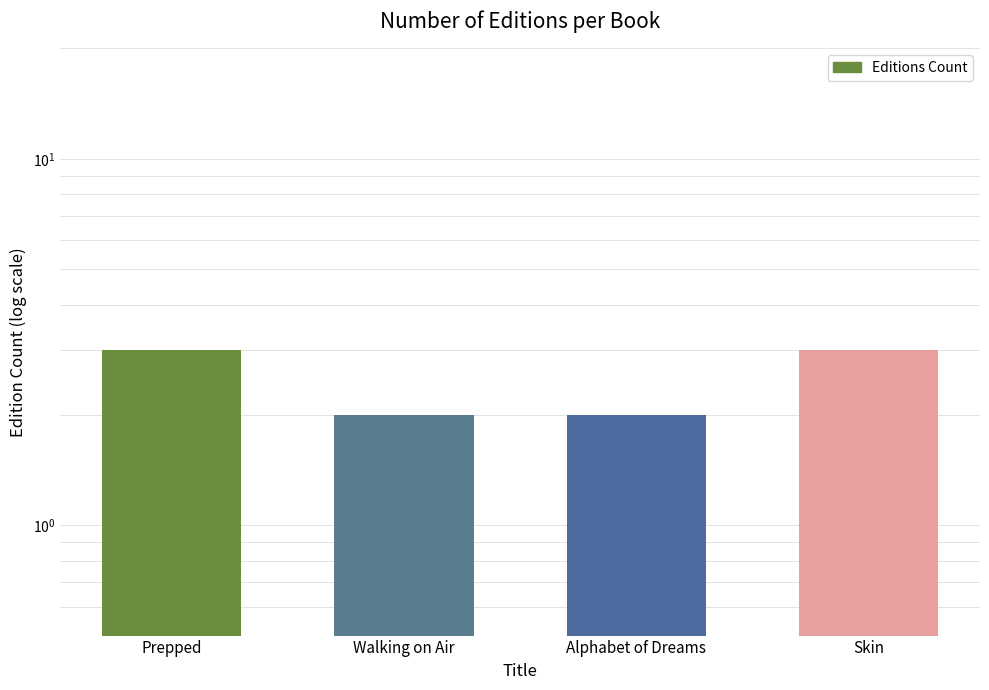

Rank the categories by value from lowest to highest.

Walking on Air, Alphabet of Dreams, Prepped, Skin